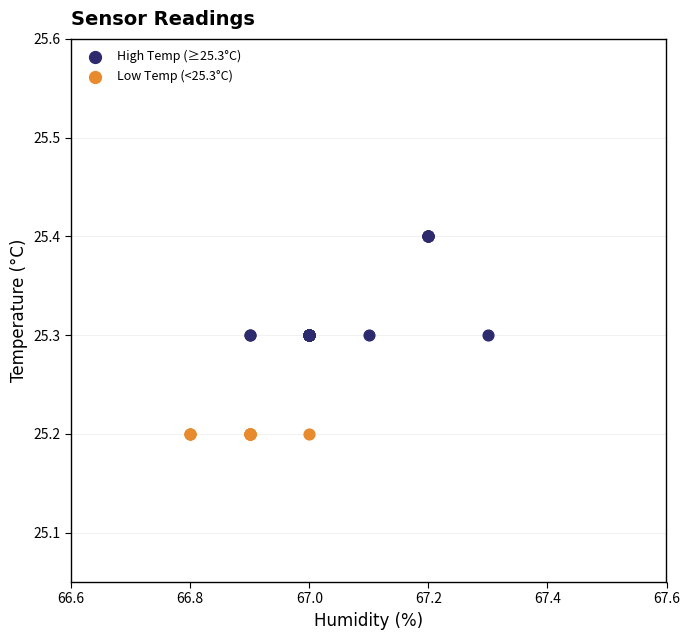

Which series contains the highest Y value?

High Temp (≥25.3°C)